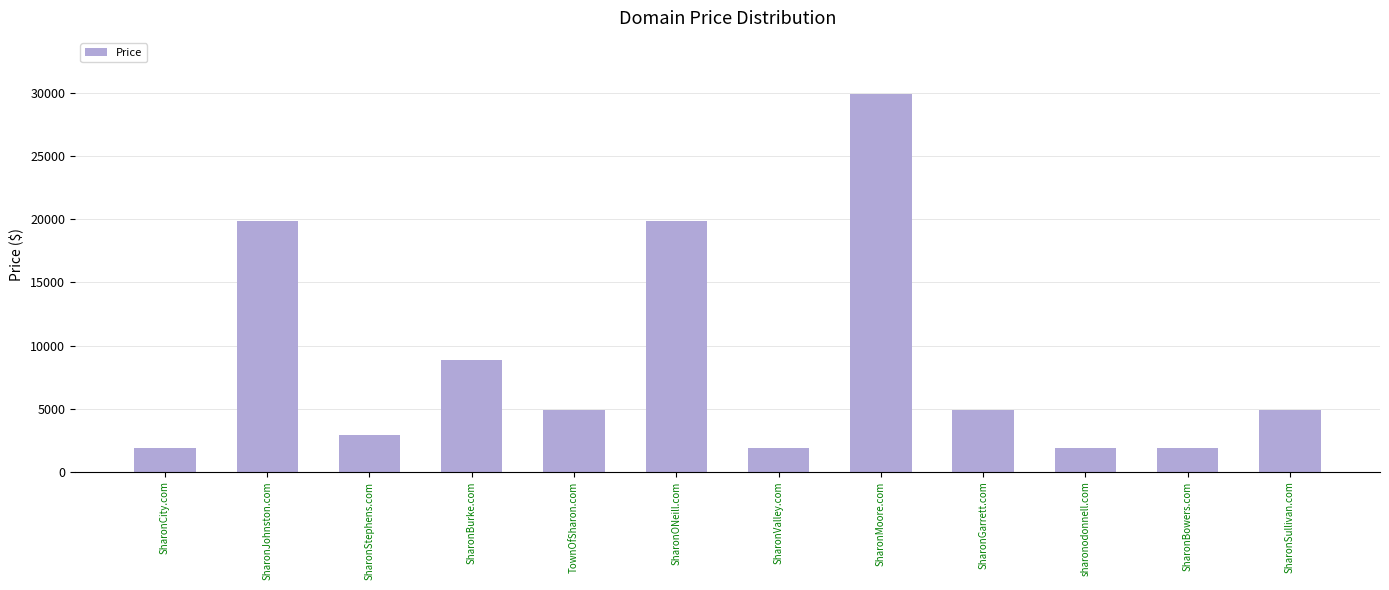

At which category does the chart reach its peak across all series?

SharonMoore.com